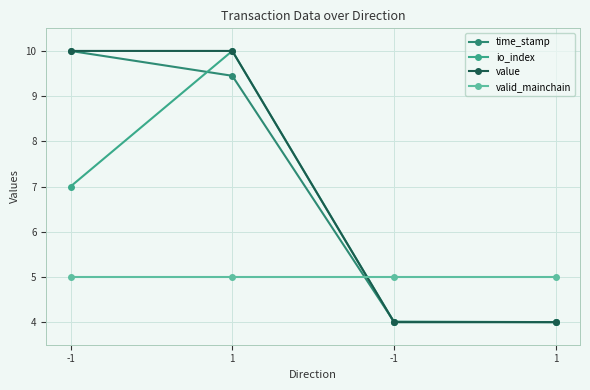

Is it true that value equals 10.0 at -1?

True